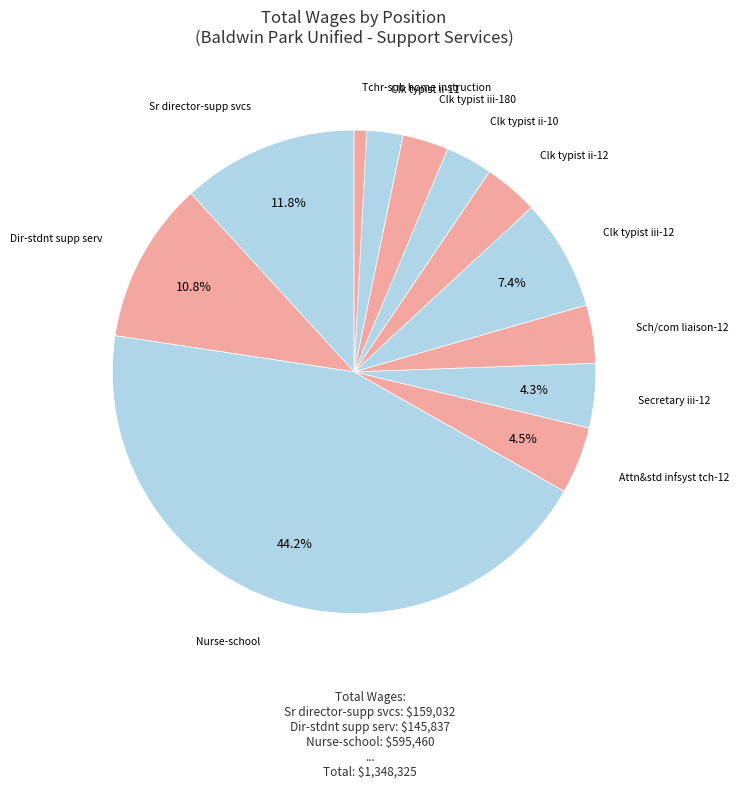

To the nearest percent, what is the average slice percentage?

8%